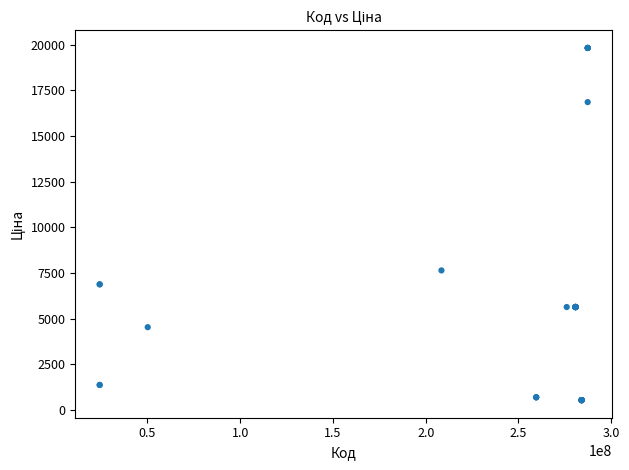

What Y value in the scatter plot is closest to 10183?

7641.9